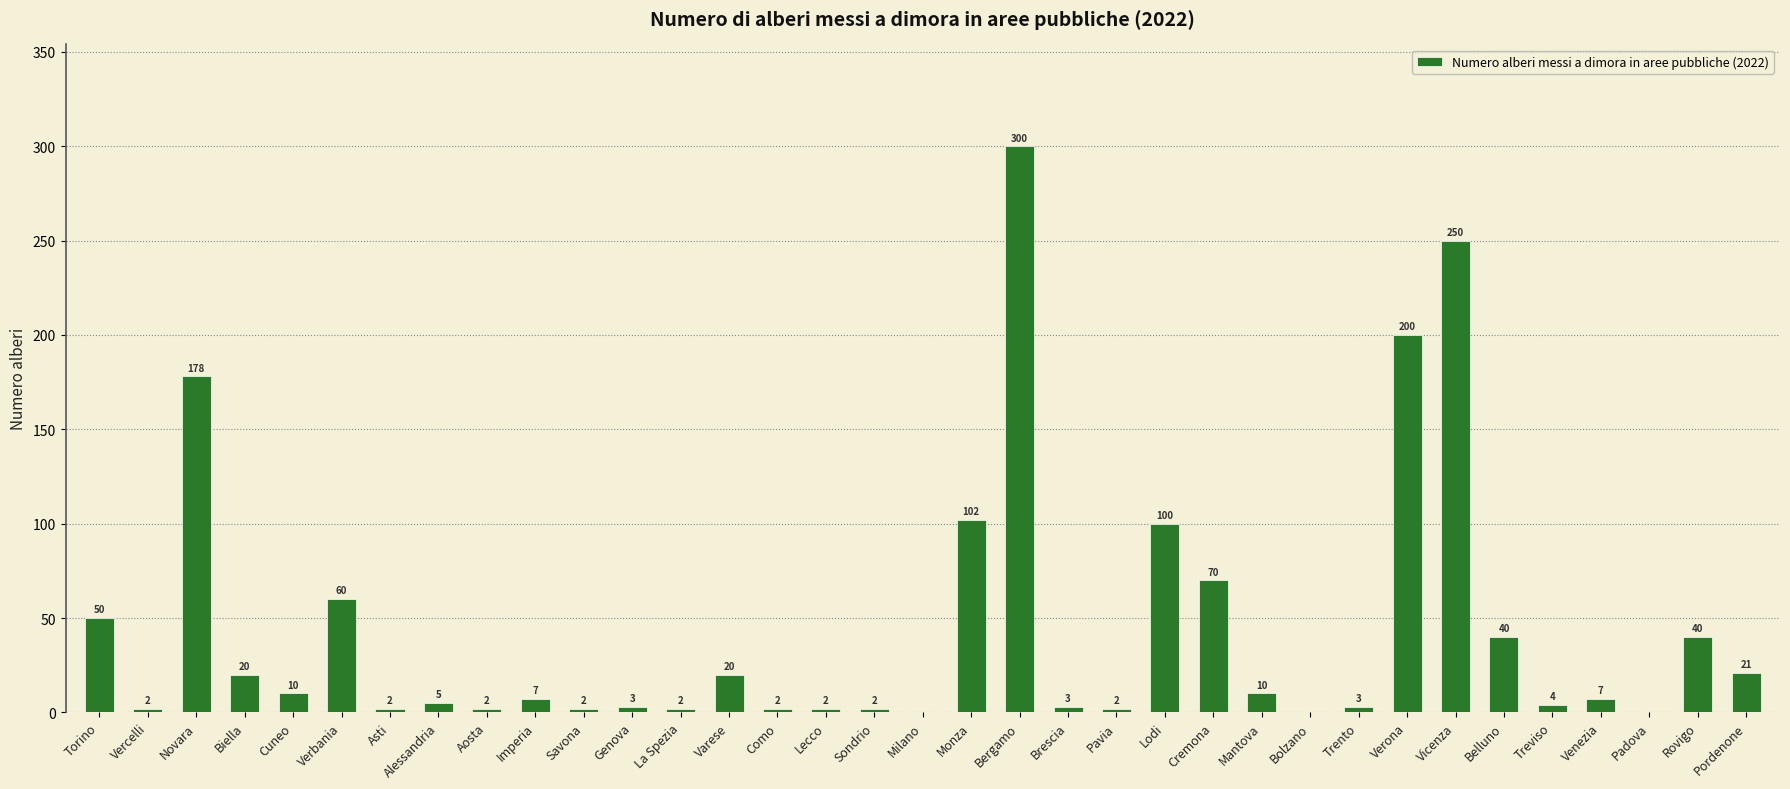

What is the change in value from Como to Milano?

-2